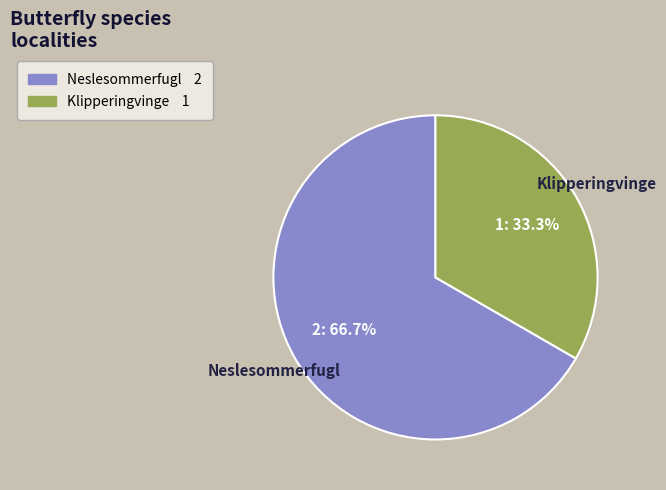

What is the total percentage of Klipperingvinge and Neslesommerfugl?

100.0%